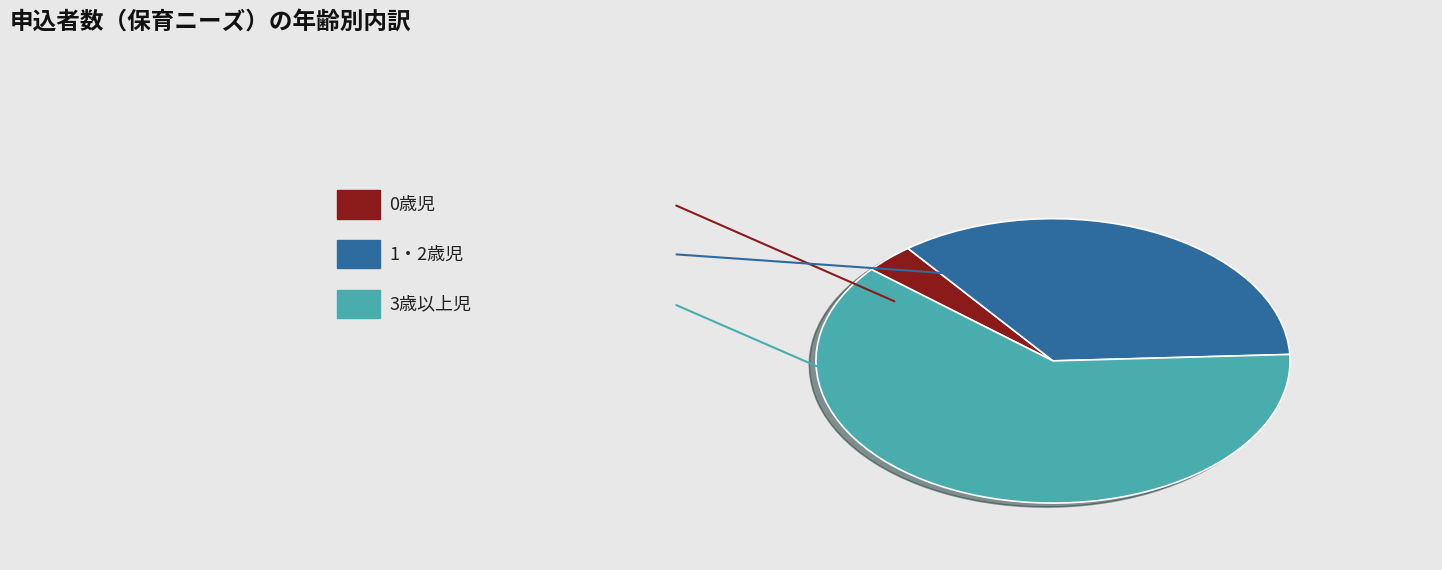

How many slices are in this pie chart?

3